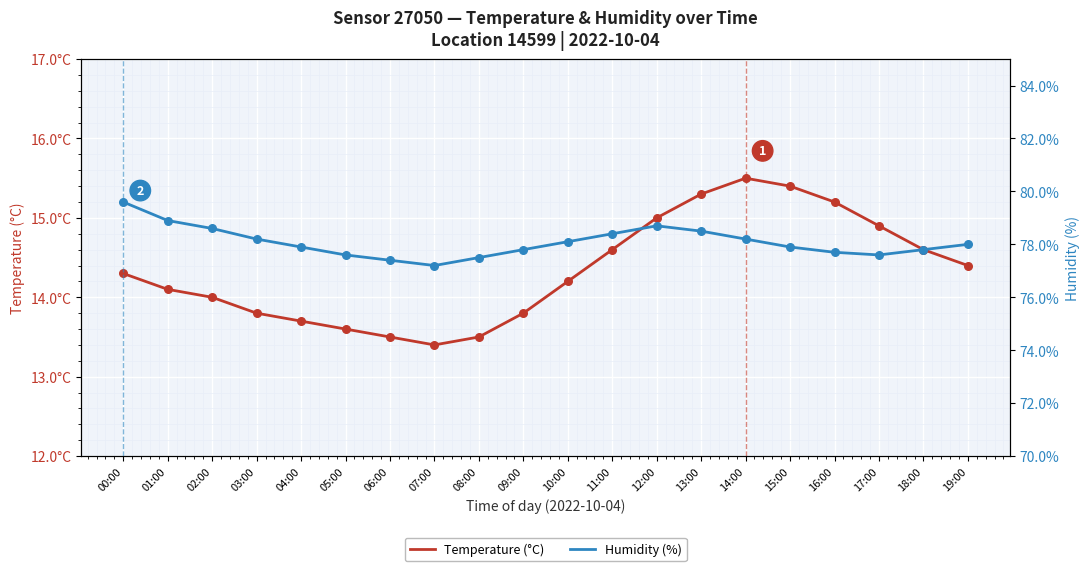

At how many categories does at least one series exceed 54?

20